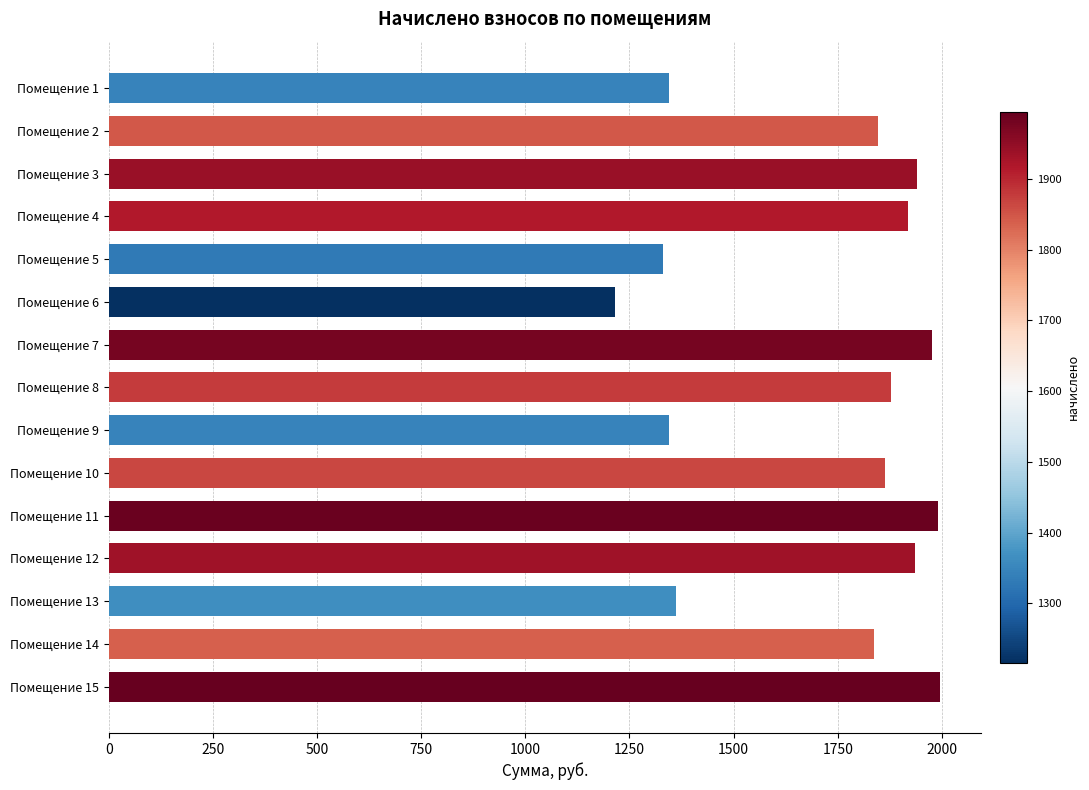

What is the sum of all values?

25782.0